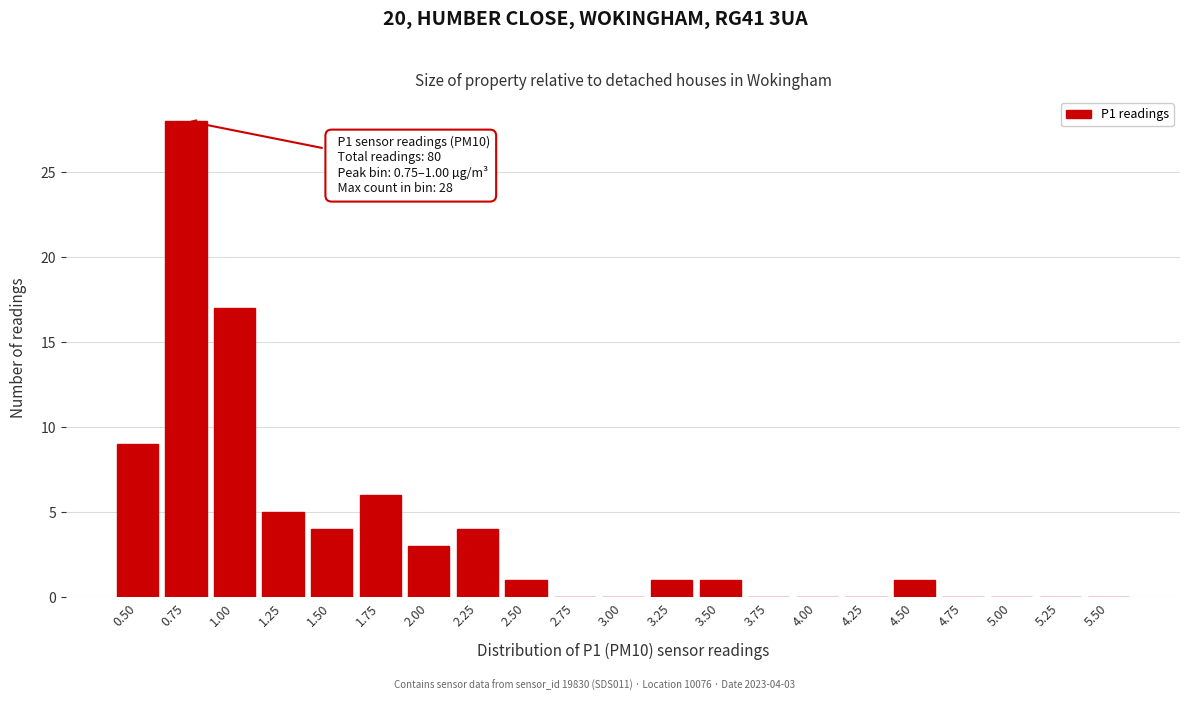

Reading left to right, transcribe all the data shown in this chart.

0.50=9	0.75=28	1.00=17	1.25=5	1.50=4	1.75=6	2.00=3	2.25=4	2.50=1	2.75=0	3.00=0	3.25=1	3.50=1	3.75=0	4.00=0	4.25=0	4.50=1	4.75=0	5.00=0	5.25=0	5.50=0